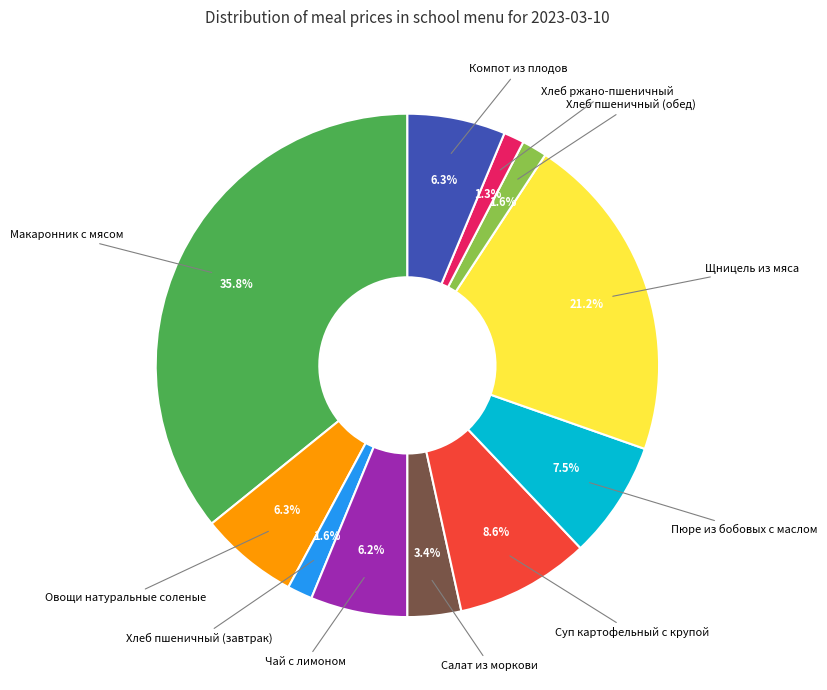

Approximately how many times larger is the value at Овощи натуральные соленые compared to Хлеб пшеничный (обед)?

3.9